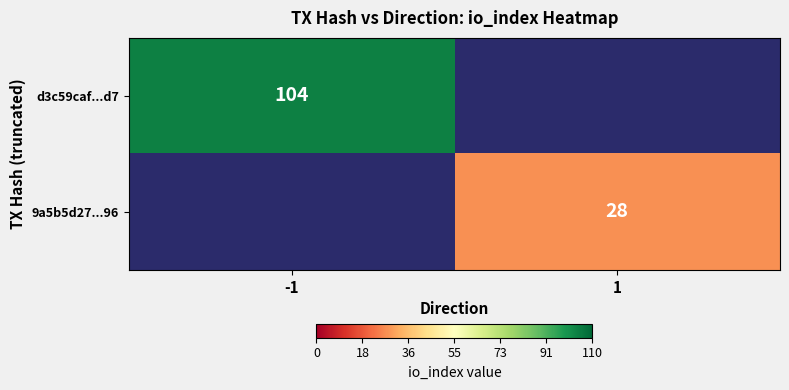

What is the difference between the highest and lowest values at 1?

28